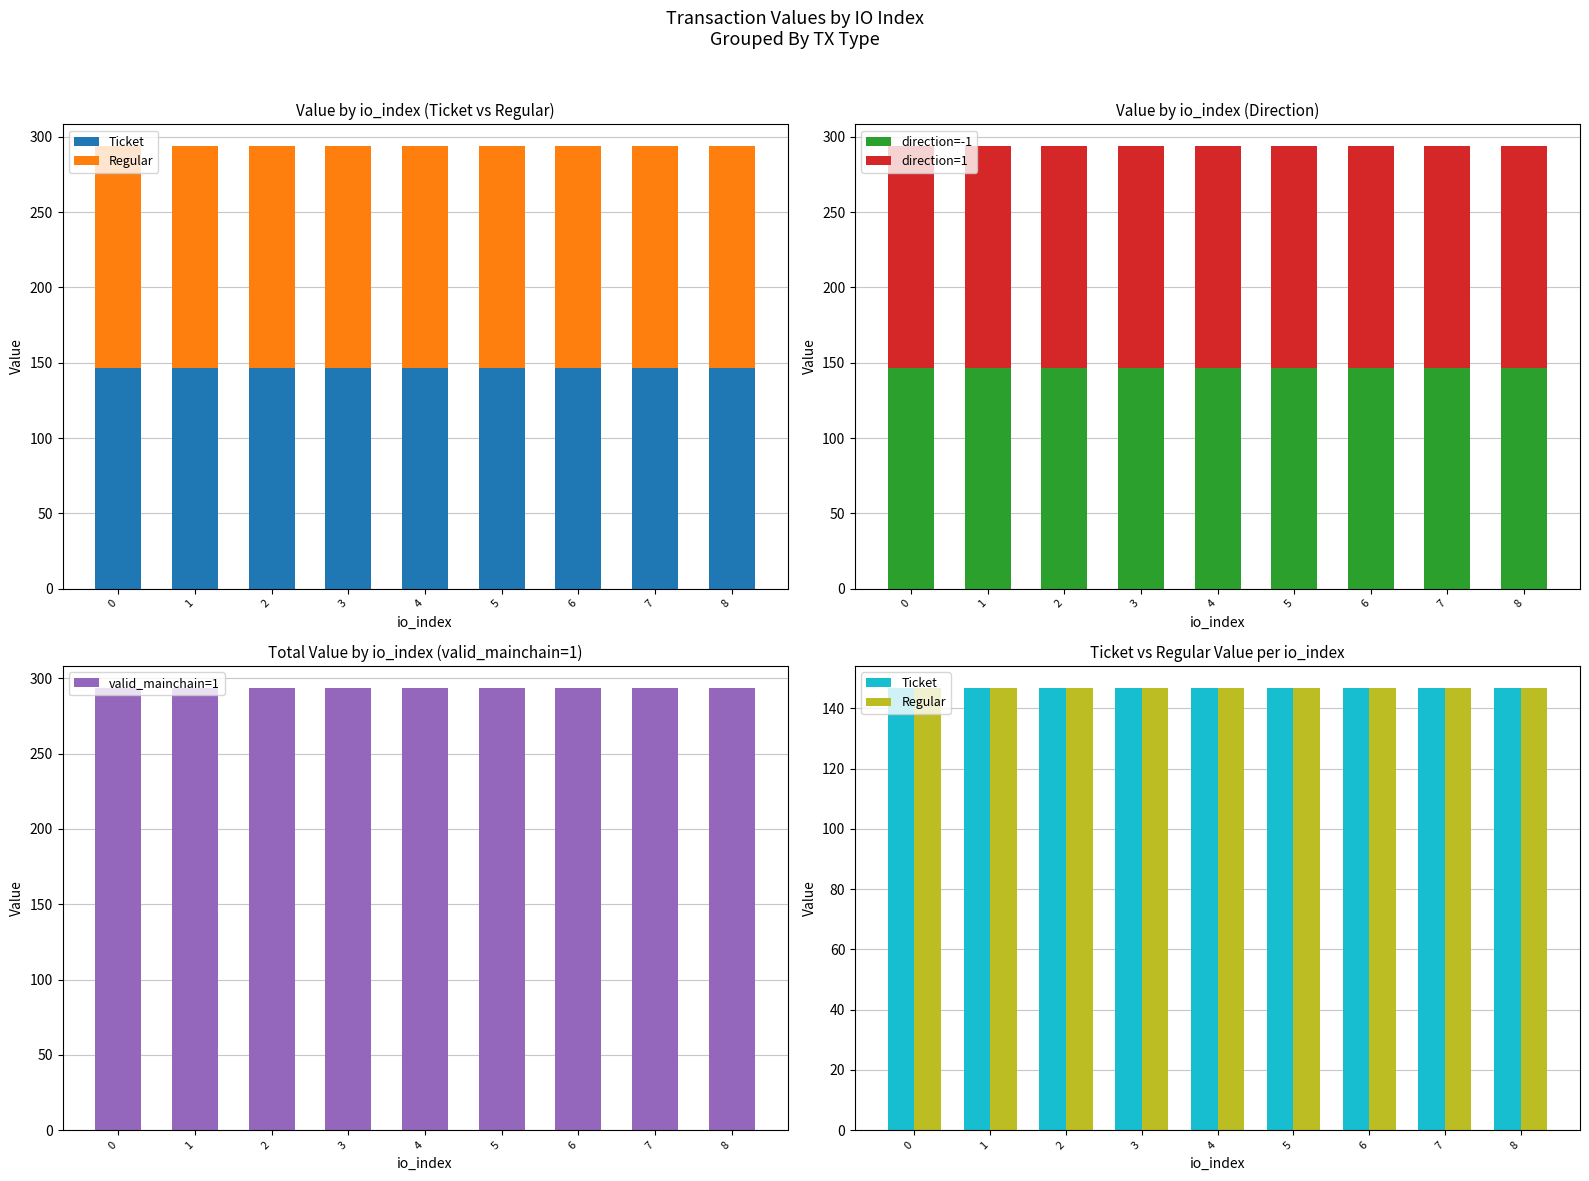

Does the chart contain stacked bars?

No